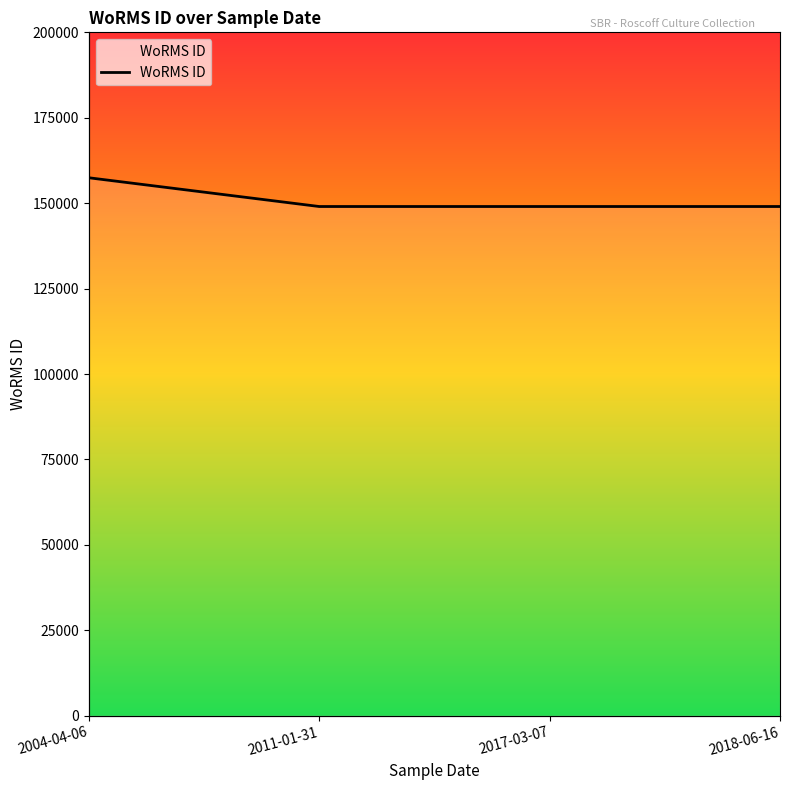

Is it true that the value at 2004-04-06 is 81351?

False